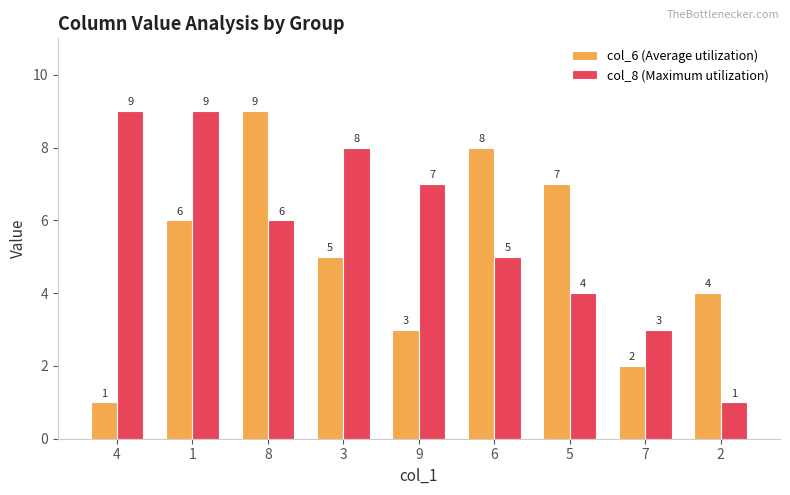

What is the total value across all series at 4?

10